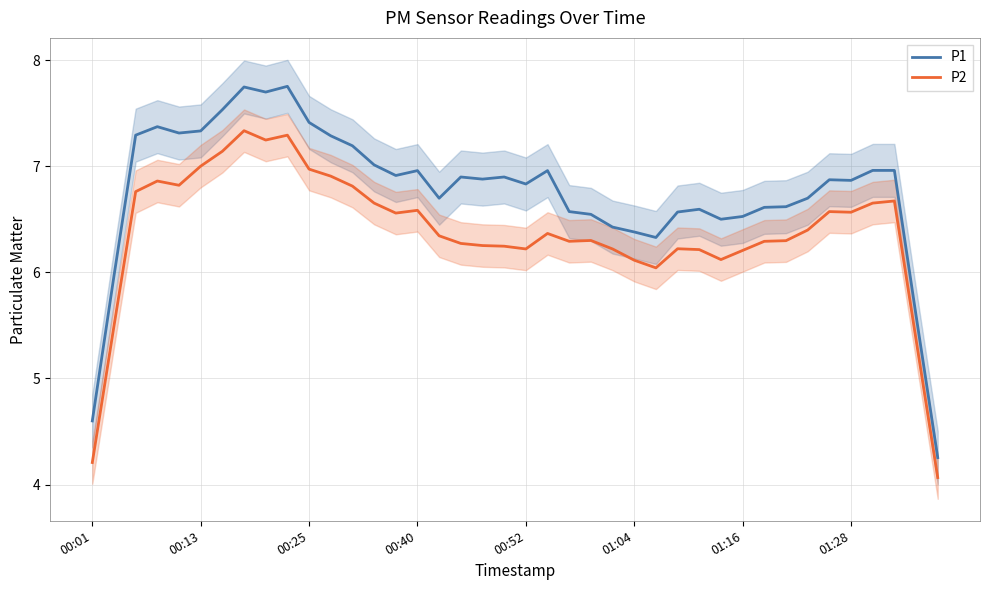

True or false: P1 and P2 cross at least once.

False